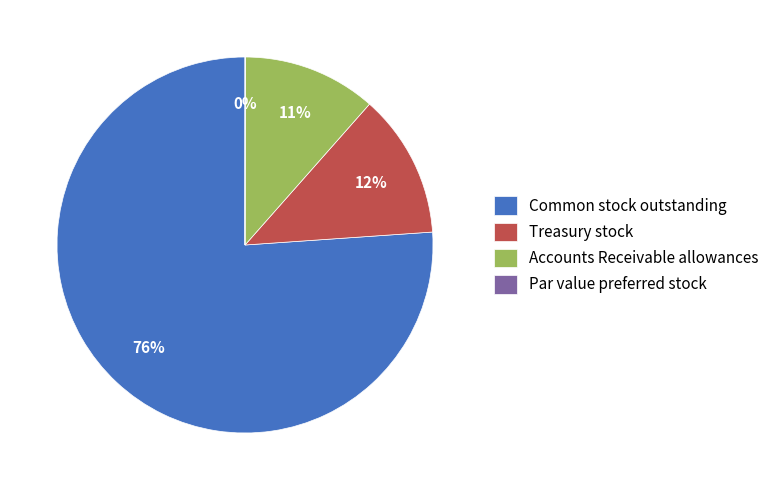

To the nearest percent, what portion does Treasury stock represent?

12%